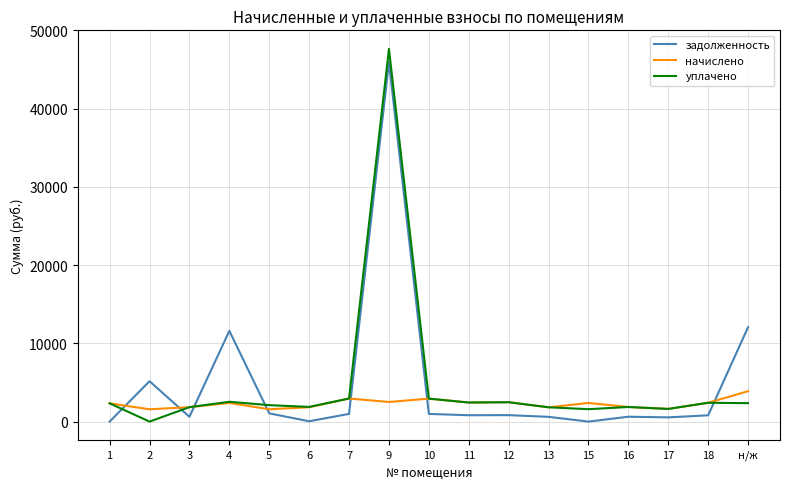

Is the value of начислено at 2 greater than the value of уплачено at 1?

No